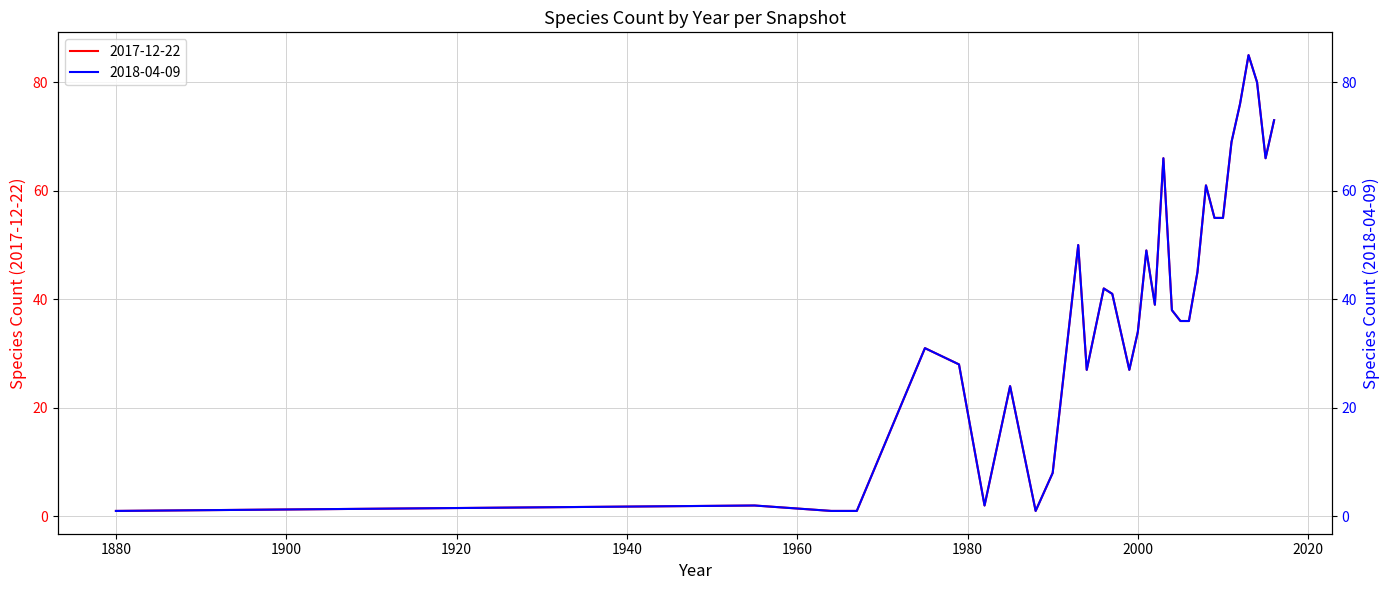

What is the value of the 2017-12-22 point at the 20th from the left?

38